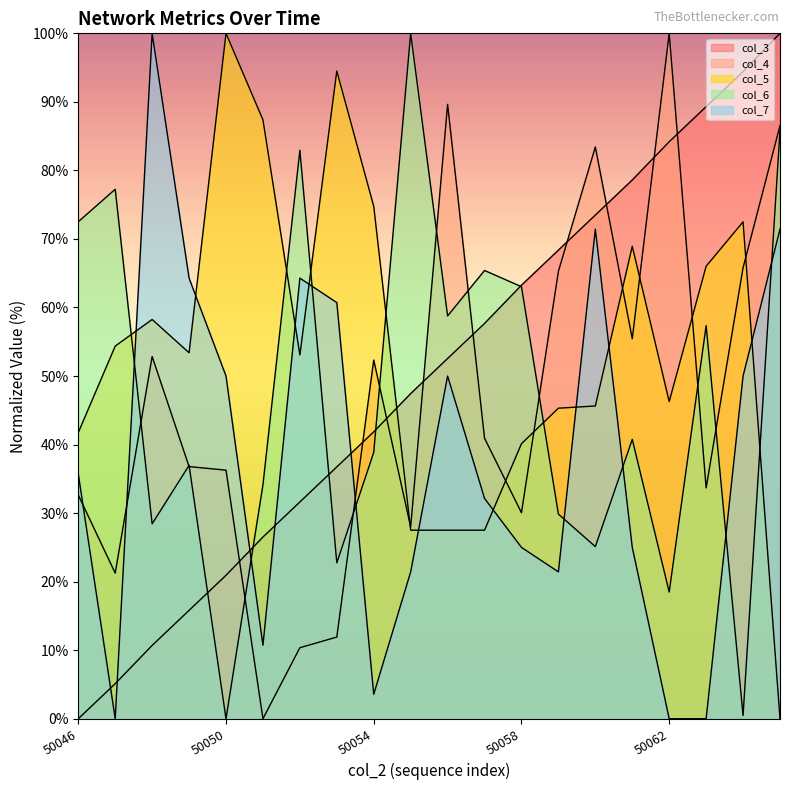

What value does the col_5 series have at 50063?

66.0